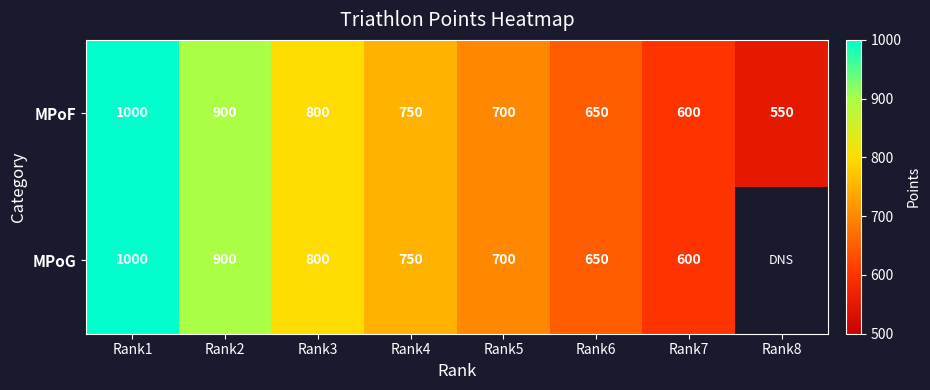

Where does the MPoF series first go above 750?

Rank1